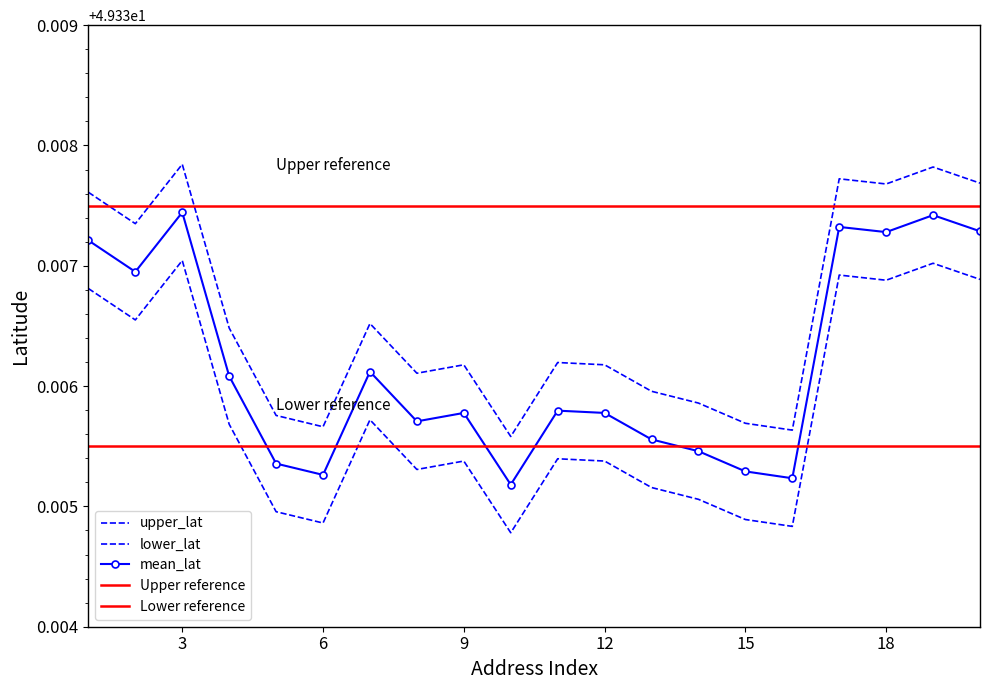

Count the lower_lat values in the range 49 to 50.

20